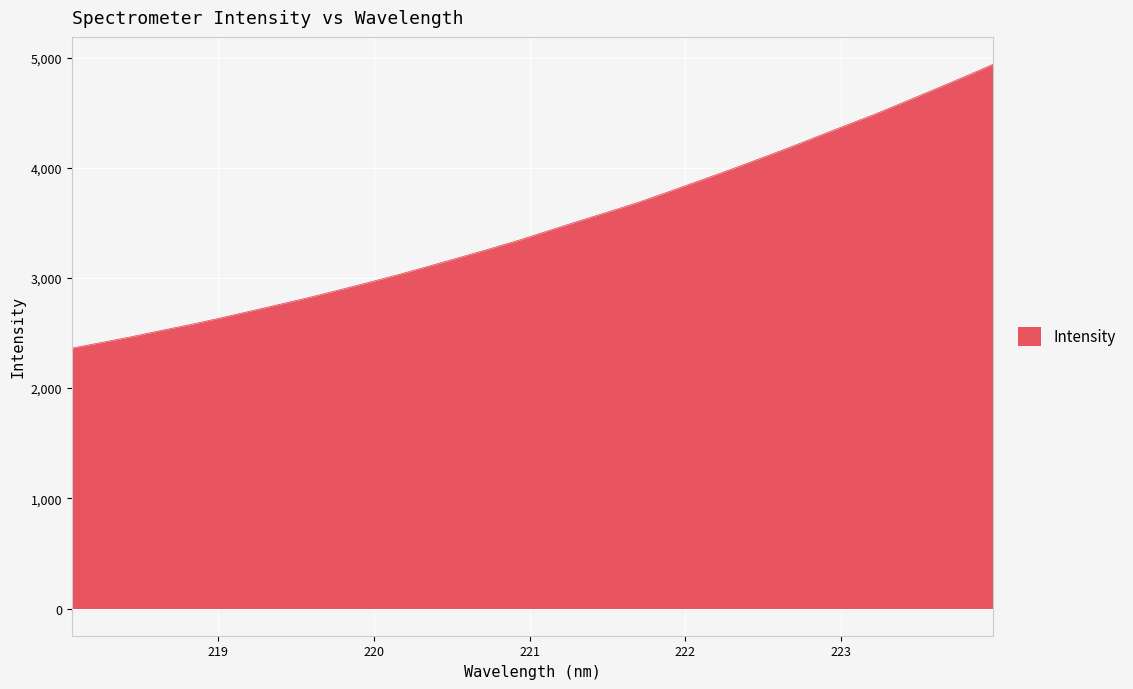

True or false: there are more than 1 points higher than both neighbors.

False